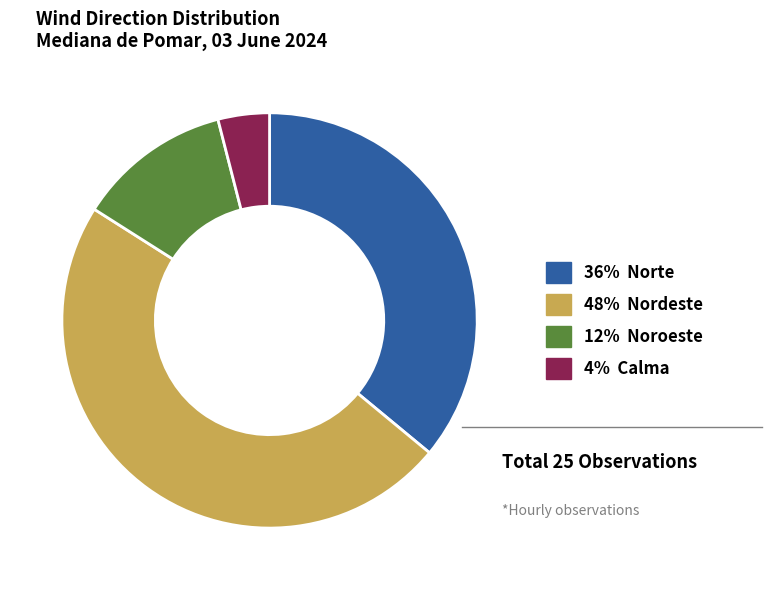

Does any single category account for the majority?

No